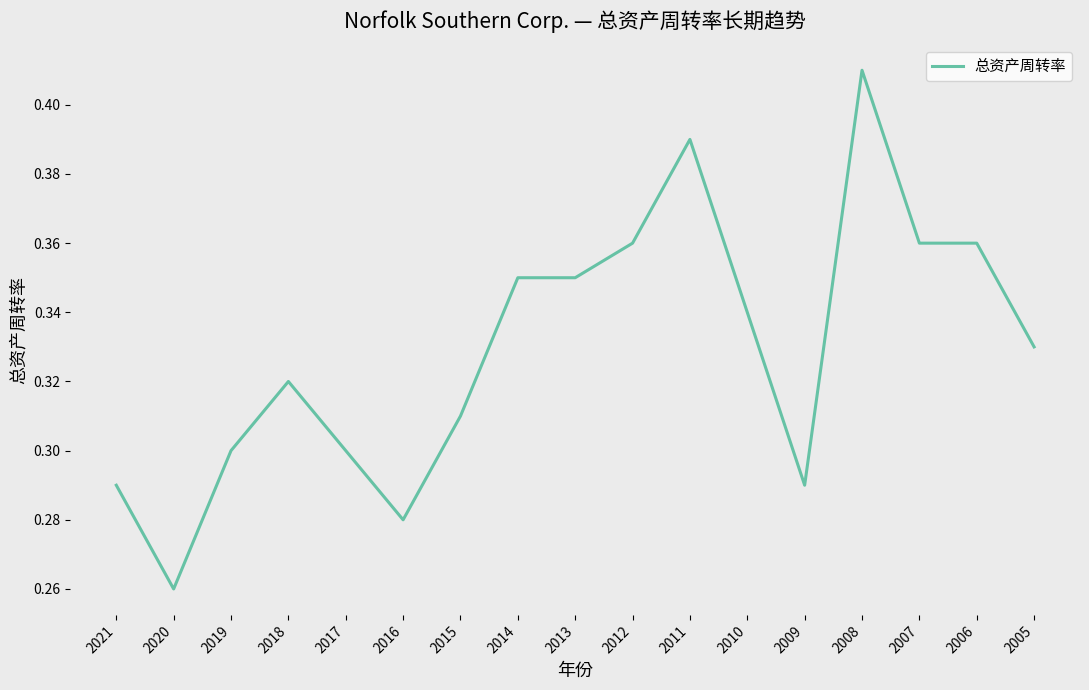

True or false: the data shows 0.5 at 2018.

False